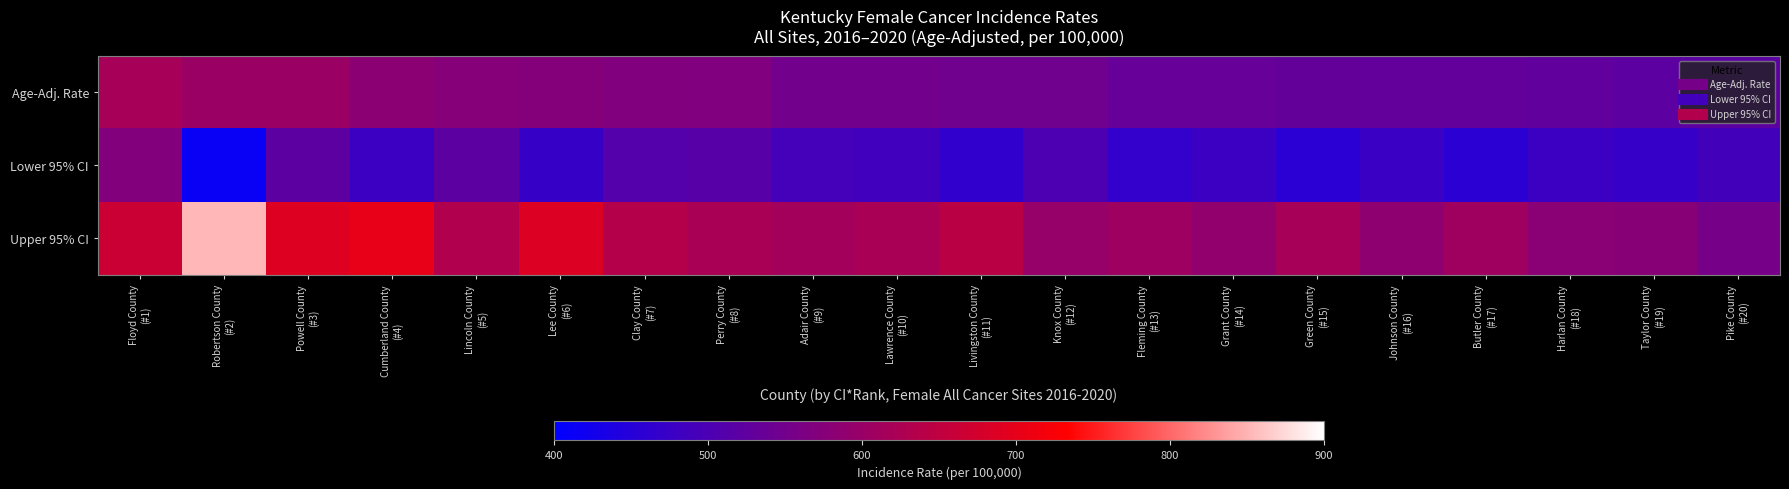

Which series has the largest total across all categories?

Upper 95% CI